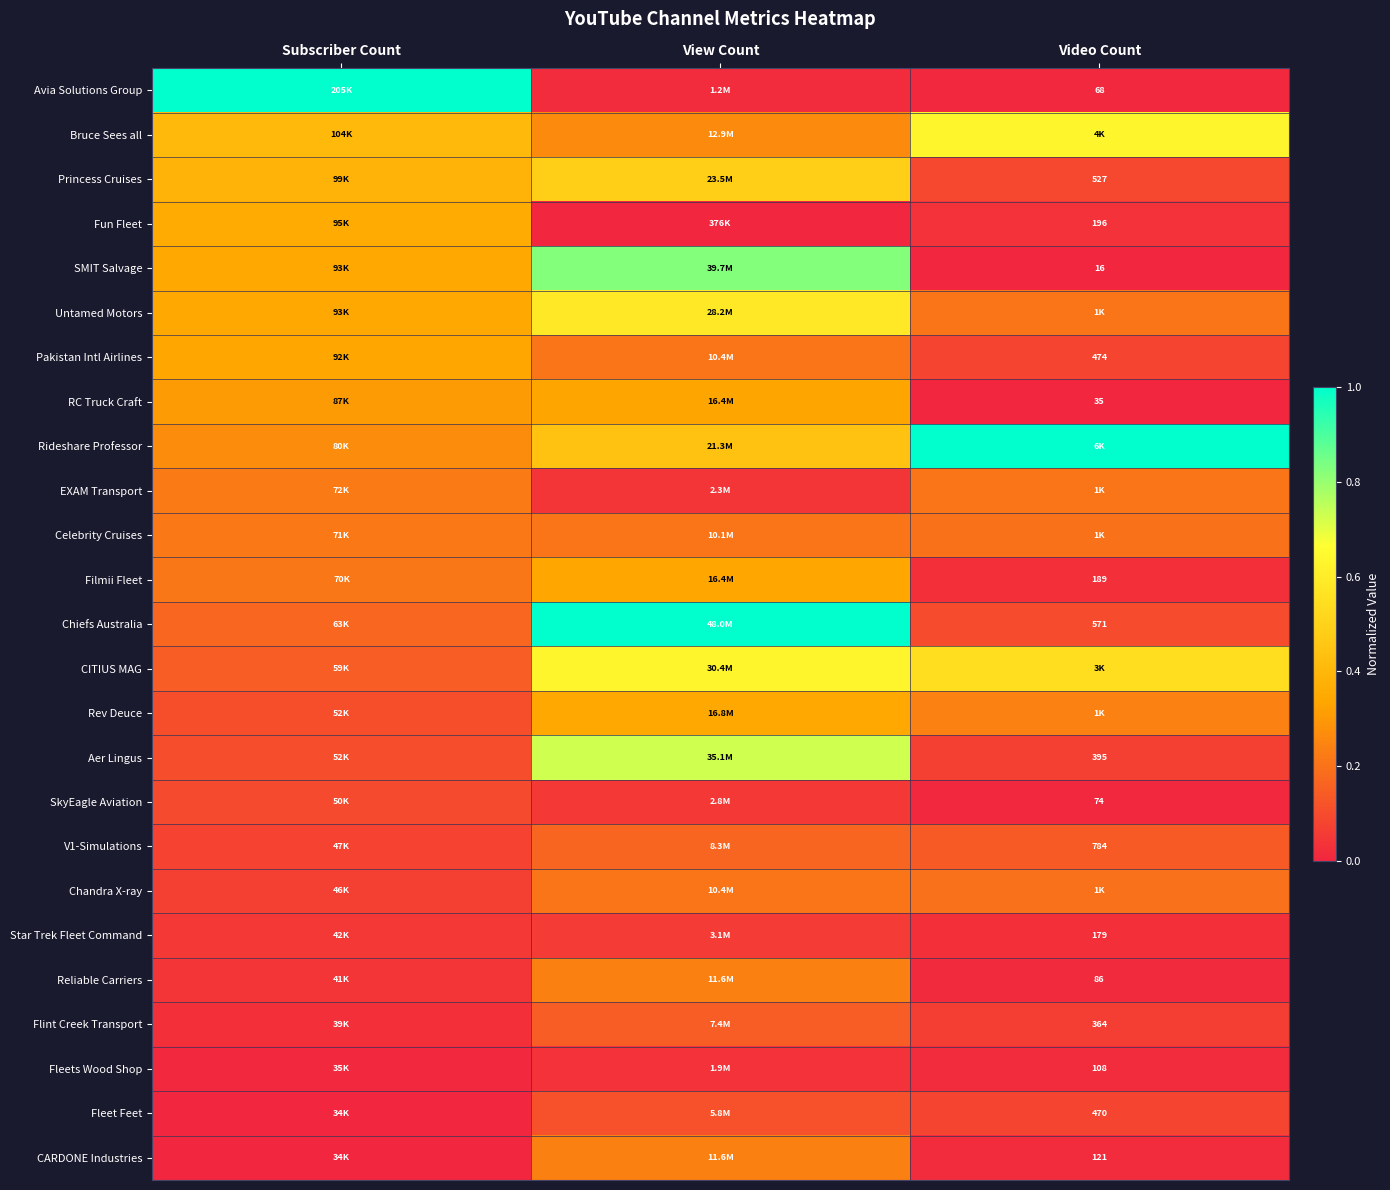

At Video Count, list the series in order from smallest to largest.

SMIT Salvage, RC Truck Craft, Avia Solutions Group, SkyEagle Aviation, Reliable Carriers, Fleets Wood Shop, CARDONE Industries, Star Trek Fleet Command, Filmii Fleet, Fun Fleet, Flint Creek Transport, Aer Lingus, Fleet Feet, Pakistan Intl Airlines, Princess Cruises, Chiefs Australia, V1-Simulations, Chandra X-ray, Celebrity Cruises, Untamed Motors, EXAM Transport, Rev Deuce, CITIUS MAG, Bruce Sees all, Rideshare Professor